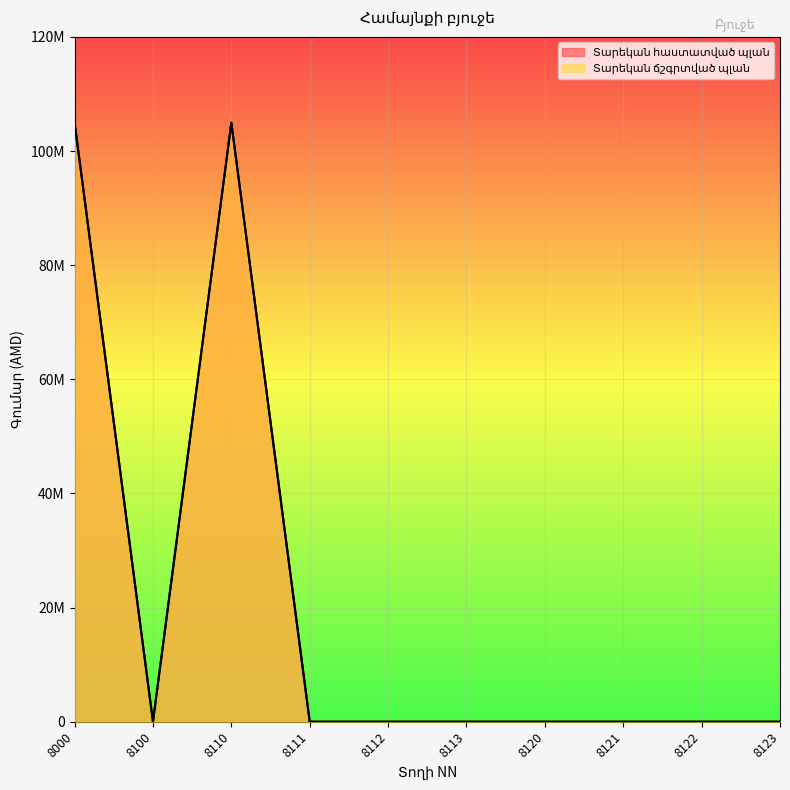

Between 8111 and 8121, which series saw the biggest shift?

Տարեկան հաստատված պլան